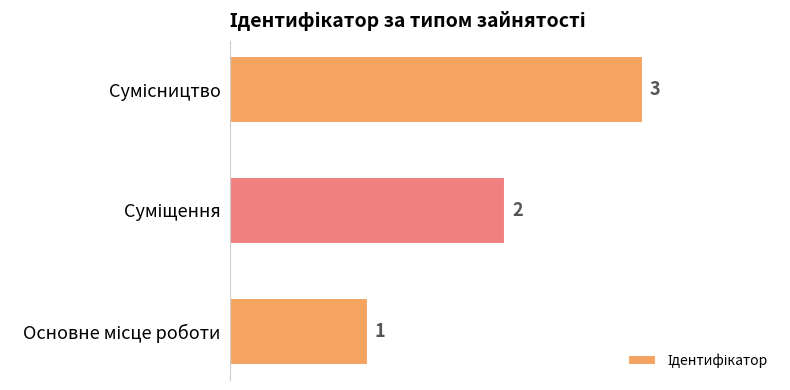

What is the maximum value shown in the chart?

3